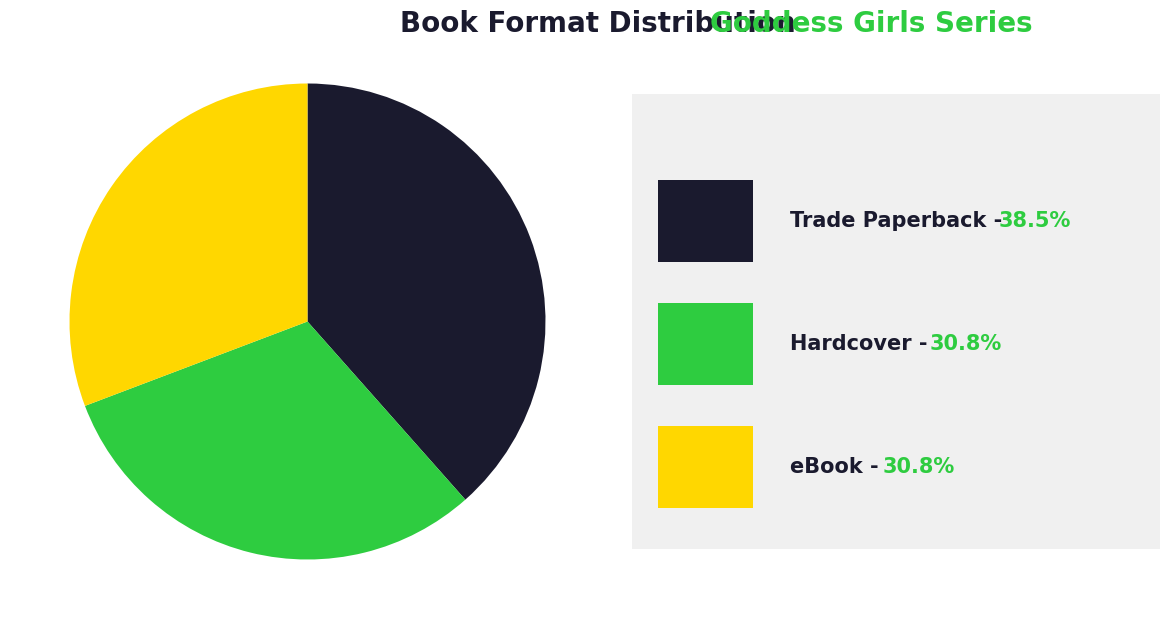

Is there any slice that represents more than half of the pie?

No